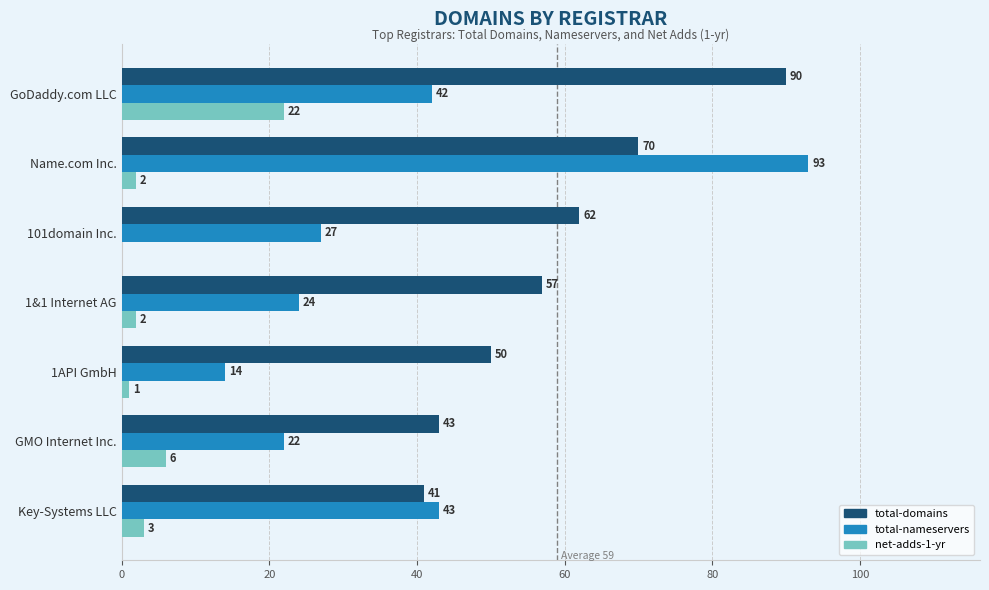

Where is net-adds-1-yr nearest to the value 11?

GMO Internet Inc.